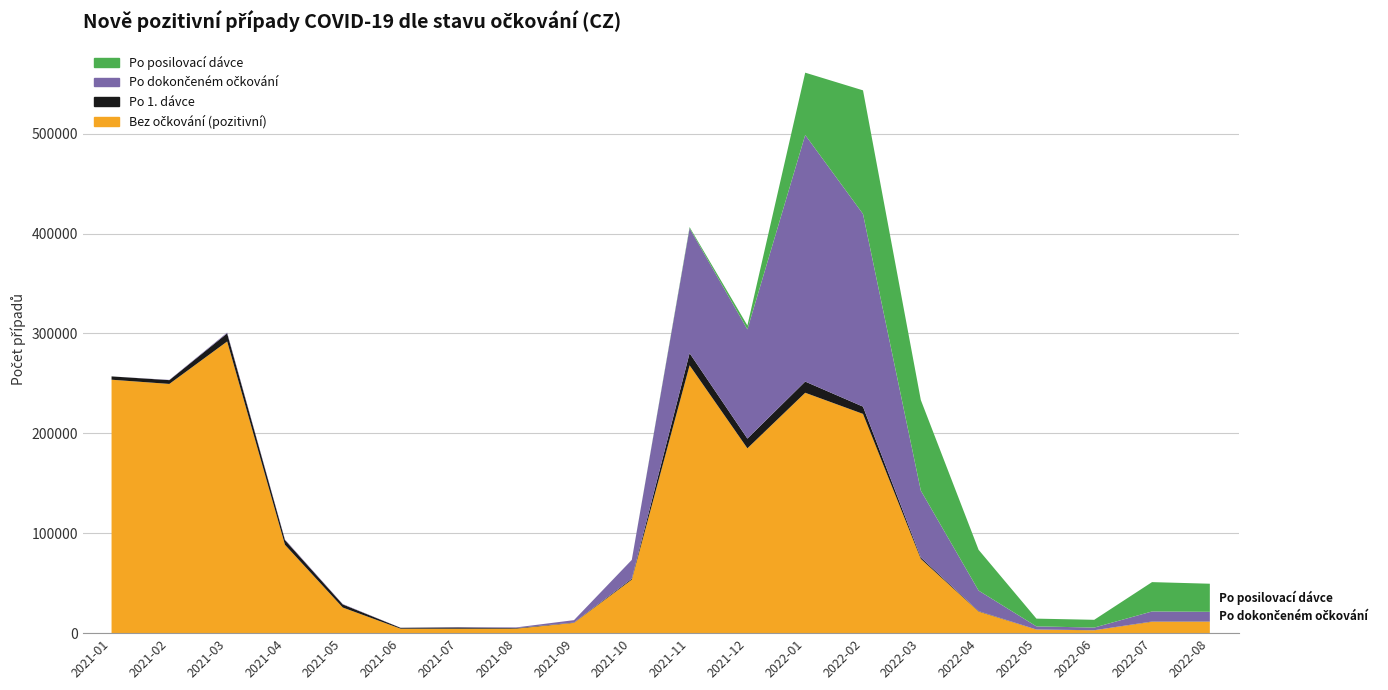

Reading left to right, extract all data points from this chart.

Bez očkování (pozitivní): 253664	249449	291935	88421	25639	4458	4446	4530	10308	53587	268069	185002	240611	219452	74338	21666	3584	2883	11436	11513
Po 1. dávce: 3311	3791	8114	4724	3124	877	1278	557	278	973	12178	9751	11204	7272	1435	390	80	60	222	205
Po dokončeném očkování: 0	239	813	580	355	108	341	660	2444	18759	125011	109290	246805	192858	66961	20534	3130	2651	10060	9652
Po posilovací dávce: 0	0	0	0	0	0	0	0	0	24	1142	3903	62370	123703	90662	40818	7741	7773	29367	28111